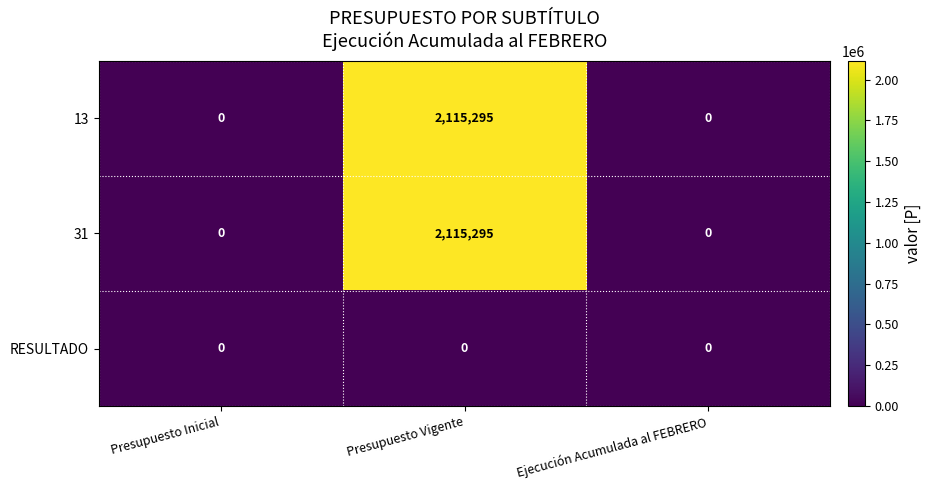

Reading left to right, transcribe all the data shown in this chart.

13: 0	2115295	0
31: 0	2115295	0
RESULTADO: 0	0	0